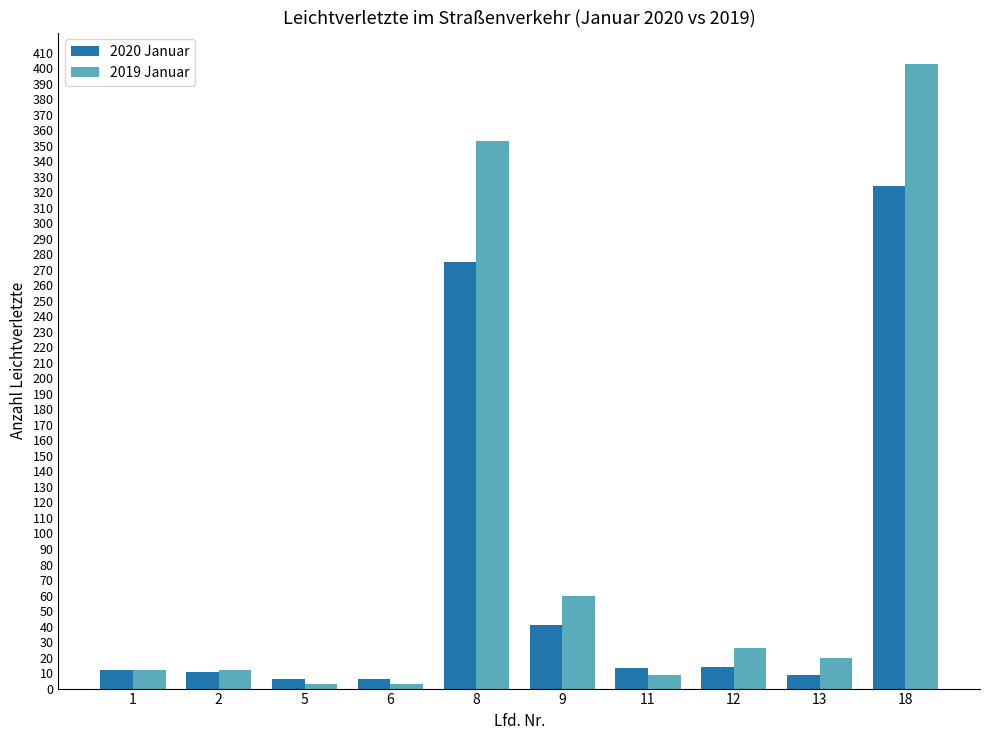

Rank the series by their maximum value, from highest to lowest.

2019 Januar, 2020 Januar